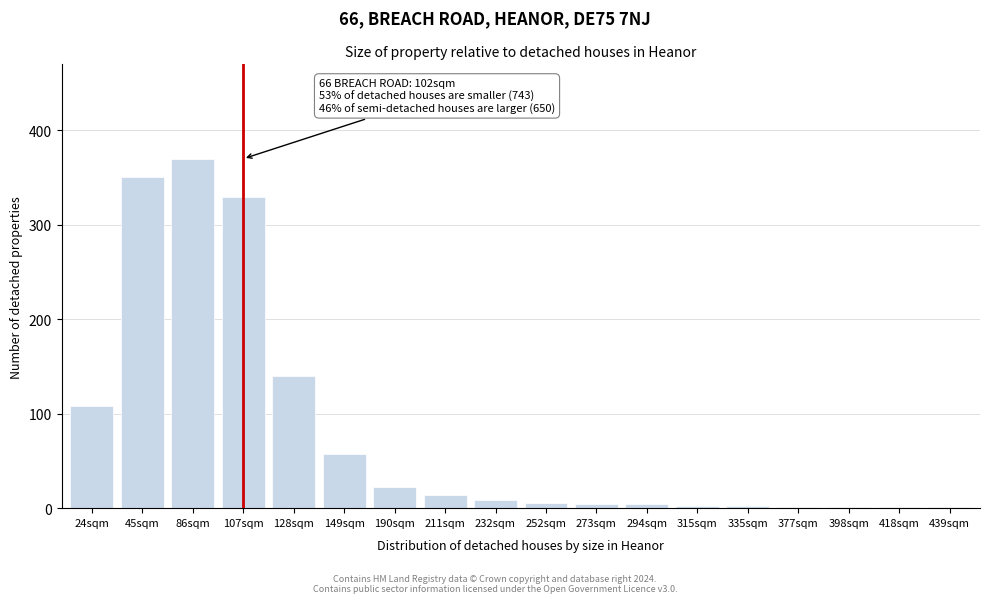

What is the maximum value shown in the chart?

370